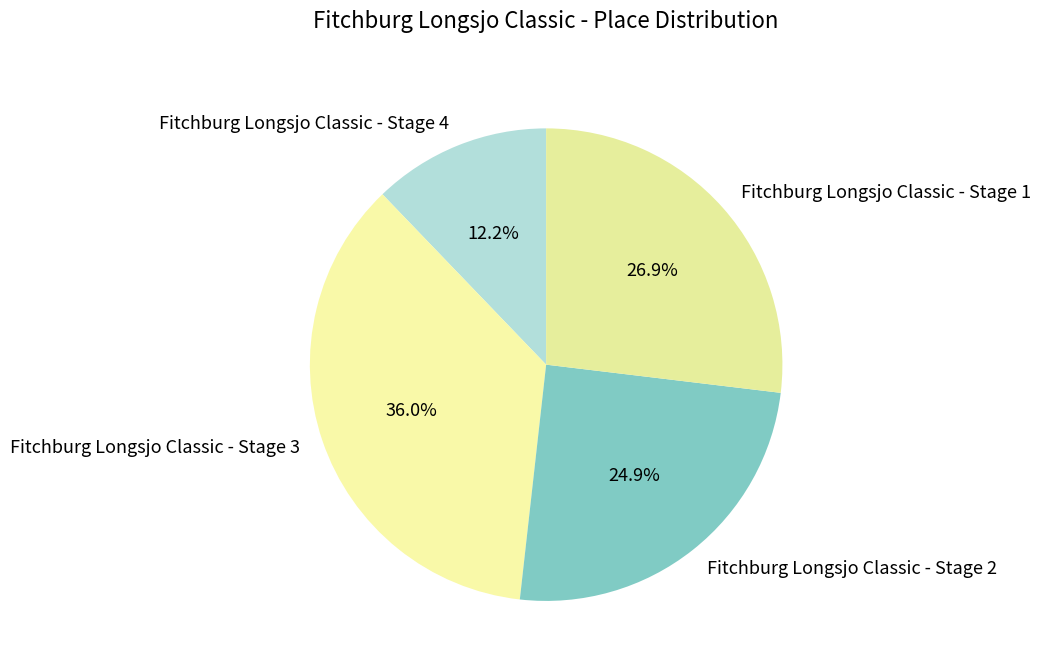

Count the number of slices in the pie.

4